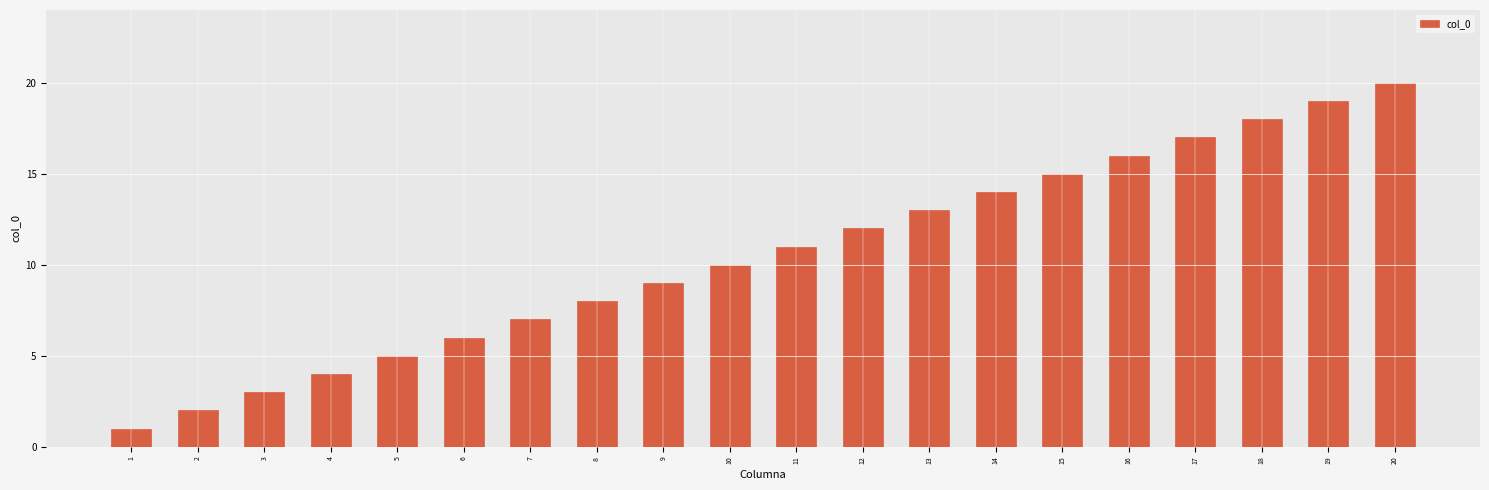

List the labels in order of value, largest first.

20, 19, 18, 17, 16, 15, 14, 13, 12, 11, 10, 9, 8, 7, 6, 5, 4, 3, 2, 1